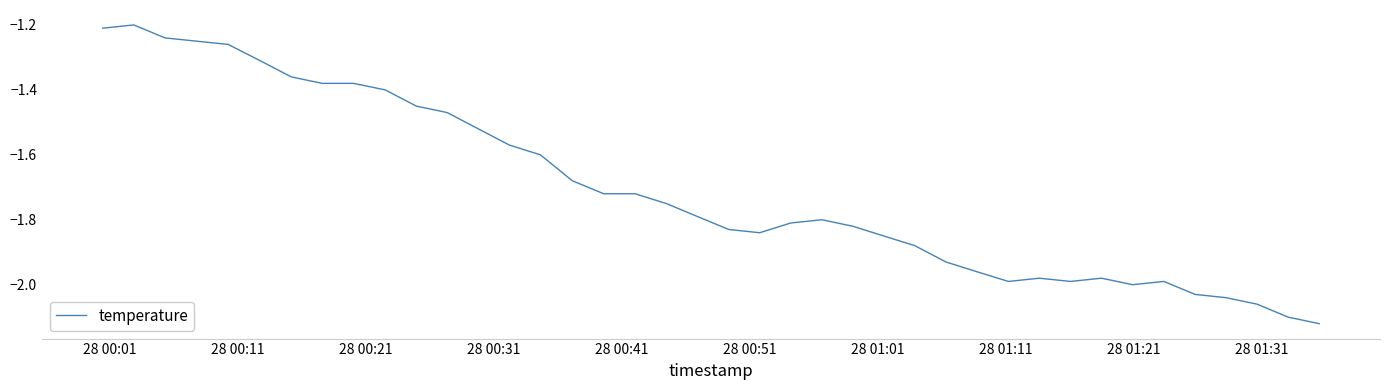

What is the difference between the maximum and minimum values?

0.9